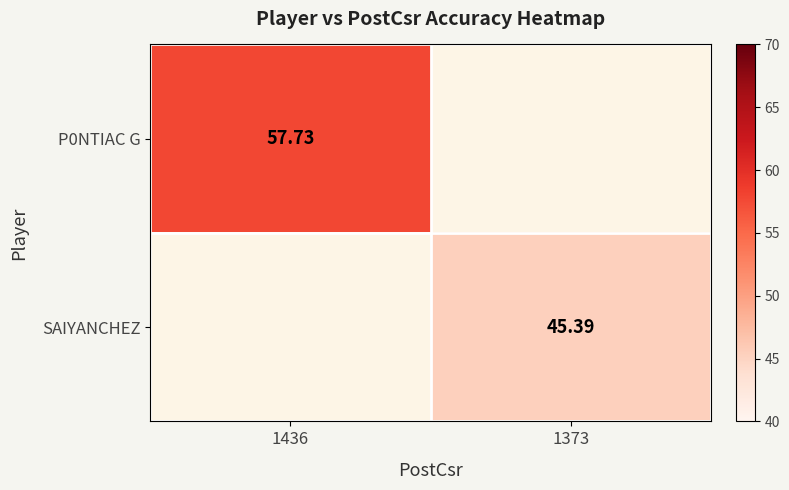

Which label corresponds to the smallest value in the chart?

1373